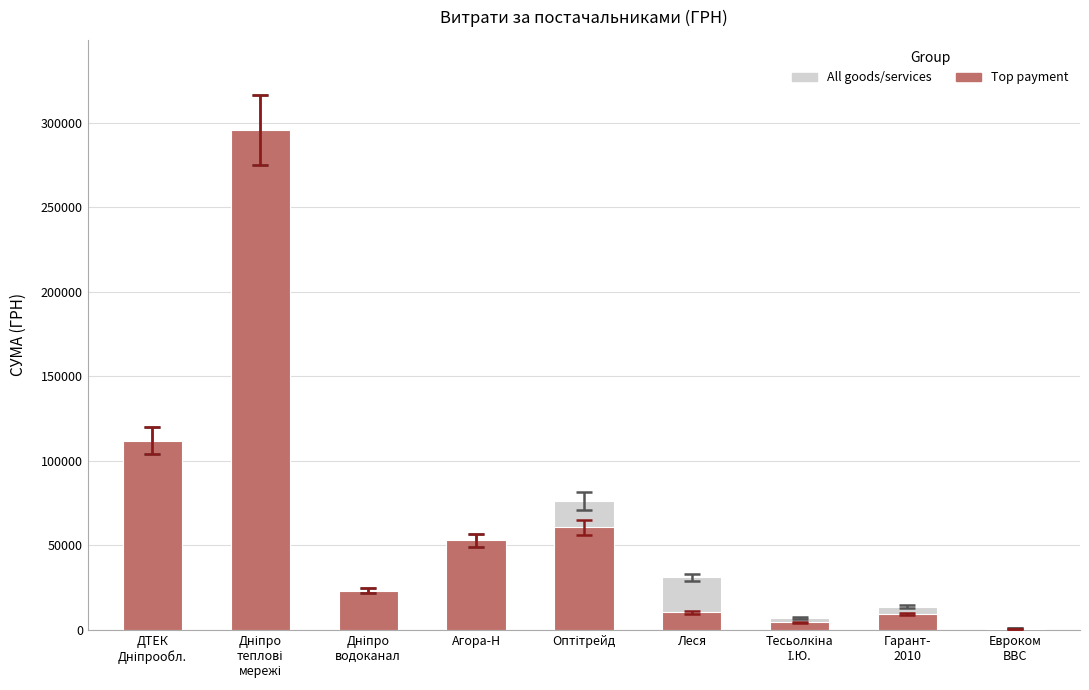

At which label does All goods/services first exceed 31107?

ДТЕК
Дніпрообл.